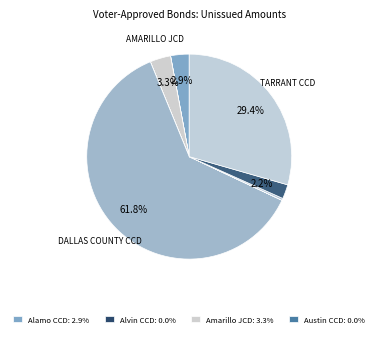

Count the number of slices in the pie.

10